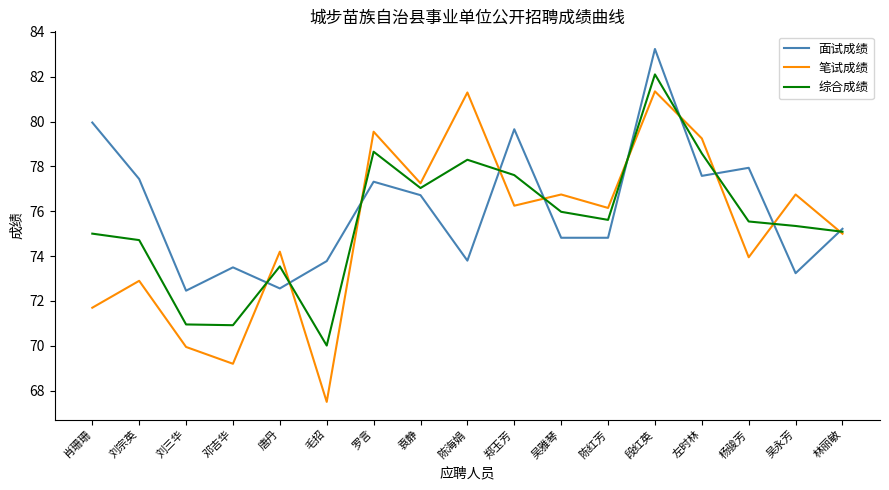

Between 毛招 and 杨骏芳, which series saw the biggest shift?

笔试成绩